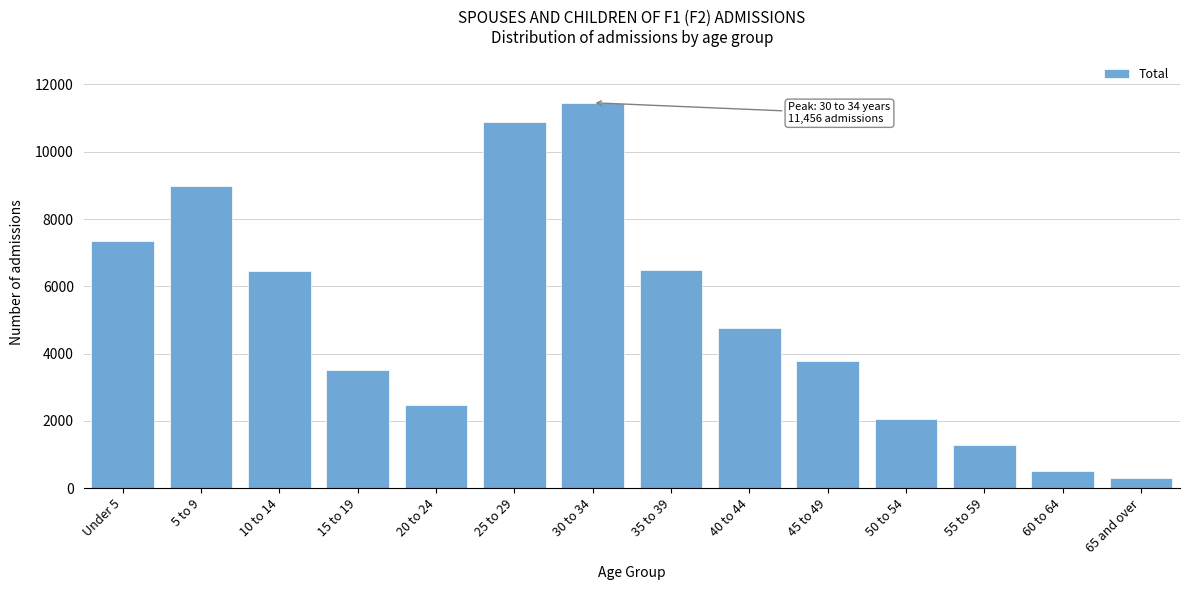

What is the minimum value shown in the chart?

297